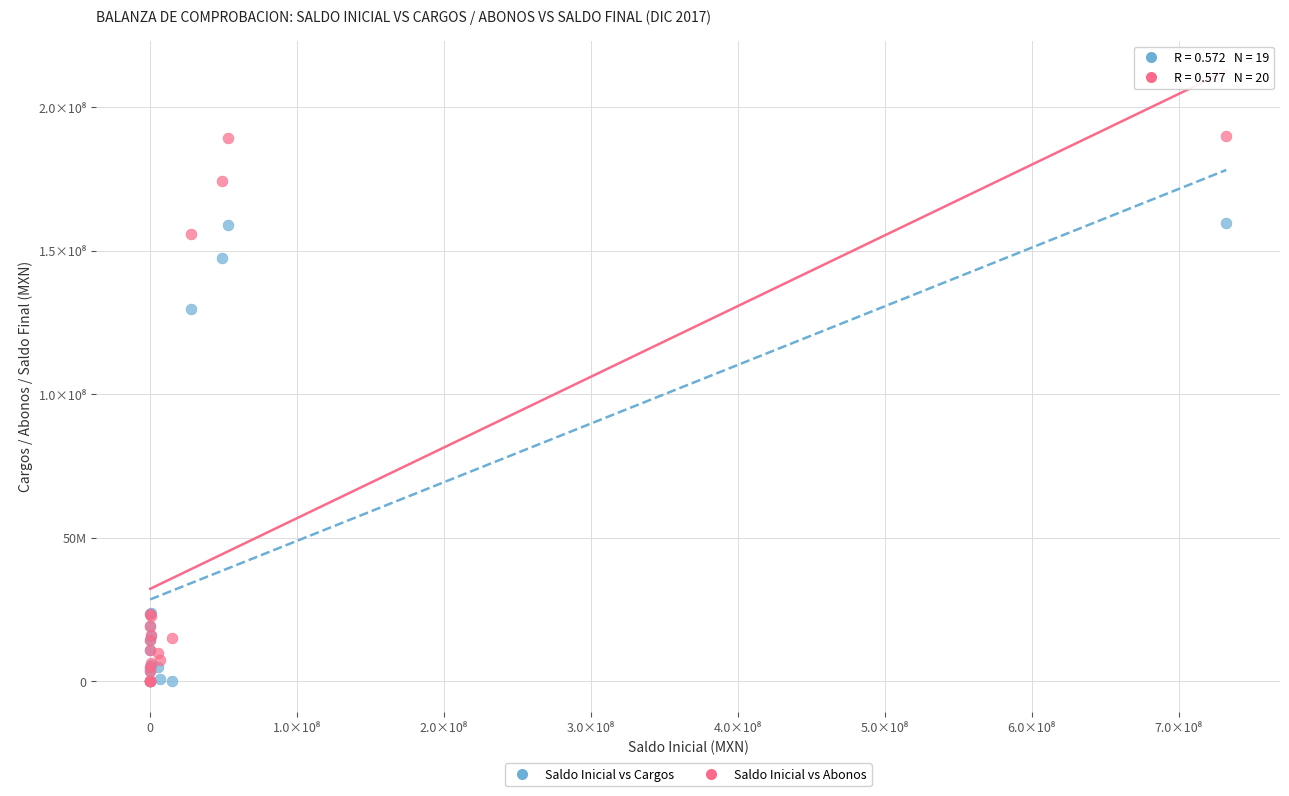

What are all the series names shown in the legend?

Saldo Inicial vs Cargos, Saldo Inicial vs Abonos